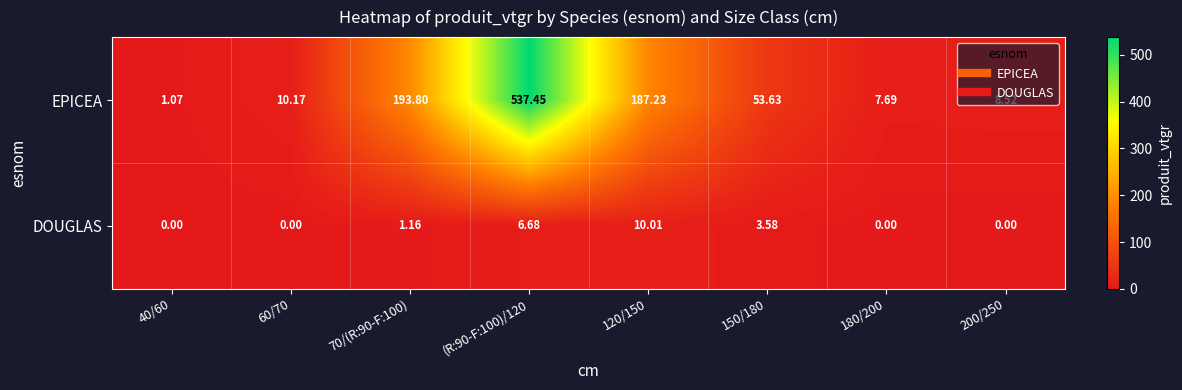

Which series has the largest total across all categories?

EPICEA